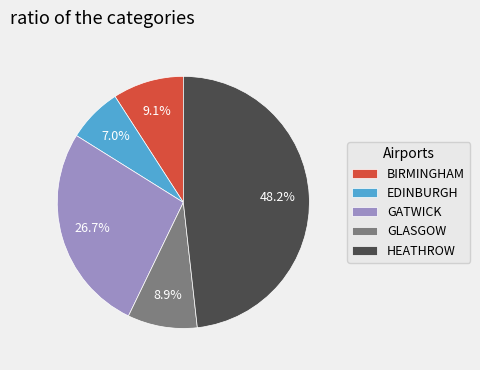

Does any single category account for the majority?

No